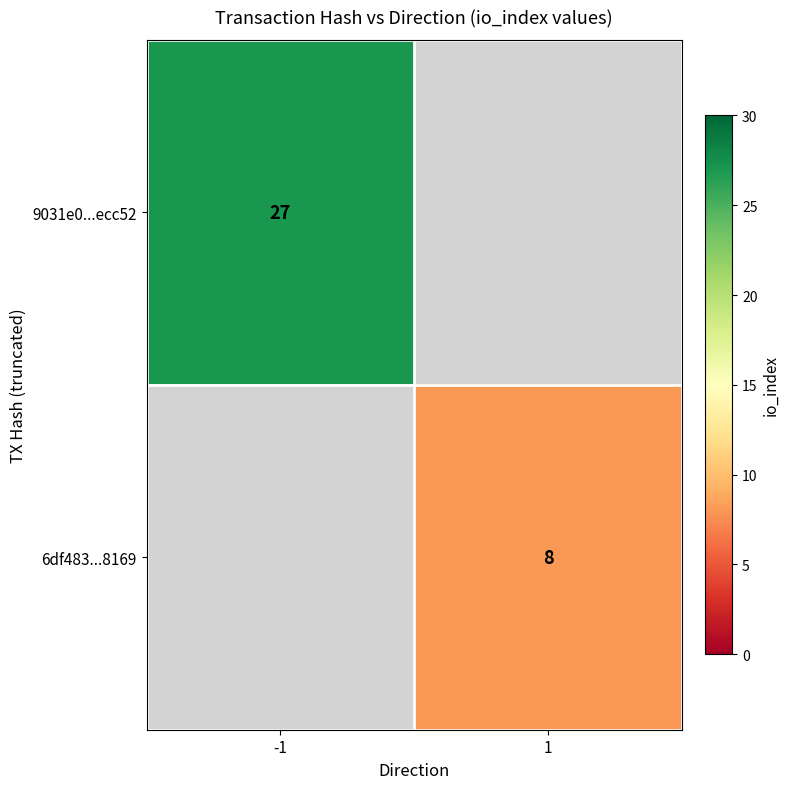

The value of 6df483...8169 at 1 is 14. True or false?

False